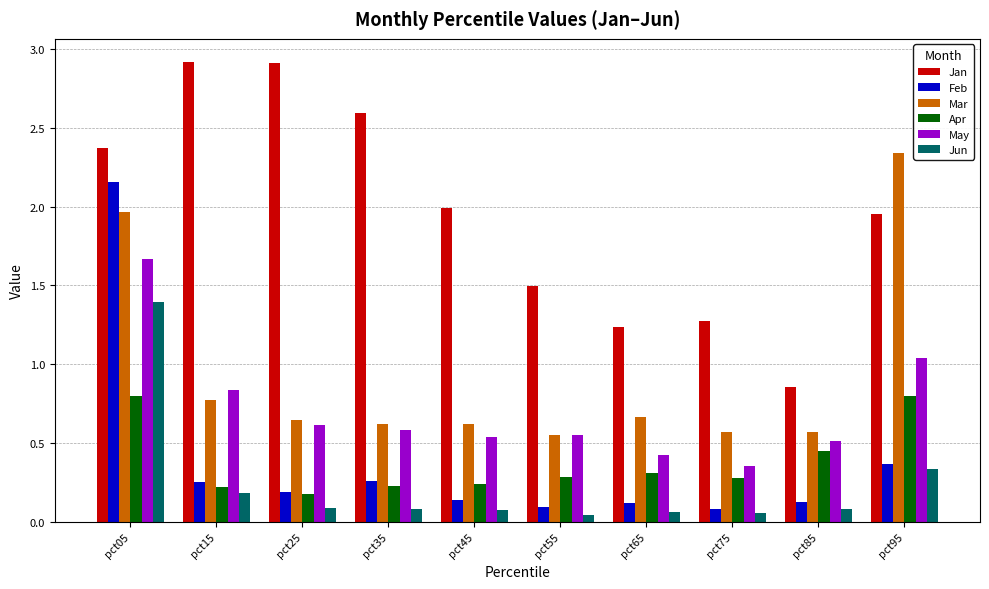

At which category is the sum across all series the highest?

pct05